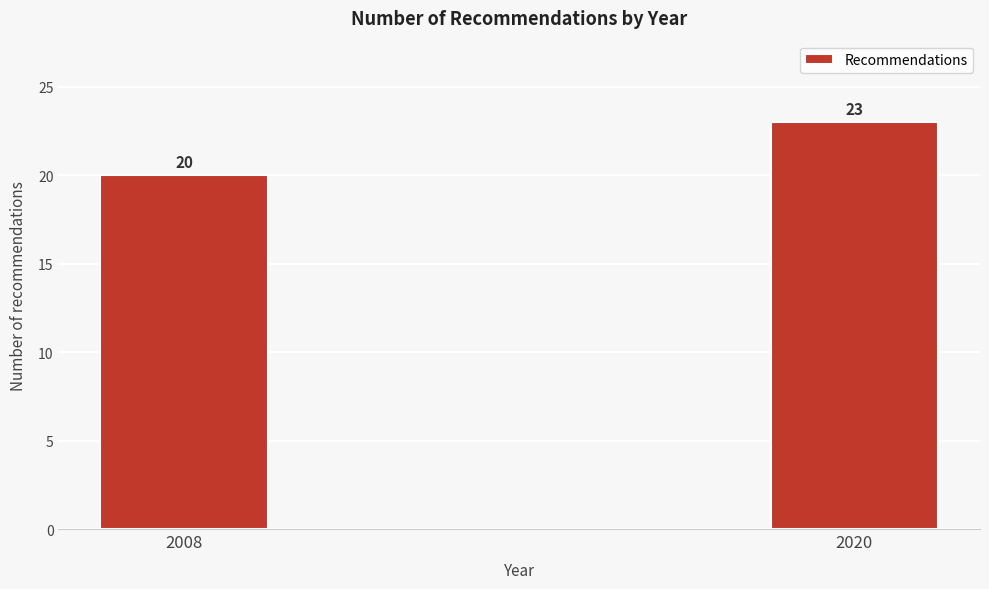

Reading right to left, list all the values displayed in this chart.

23	20